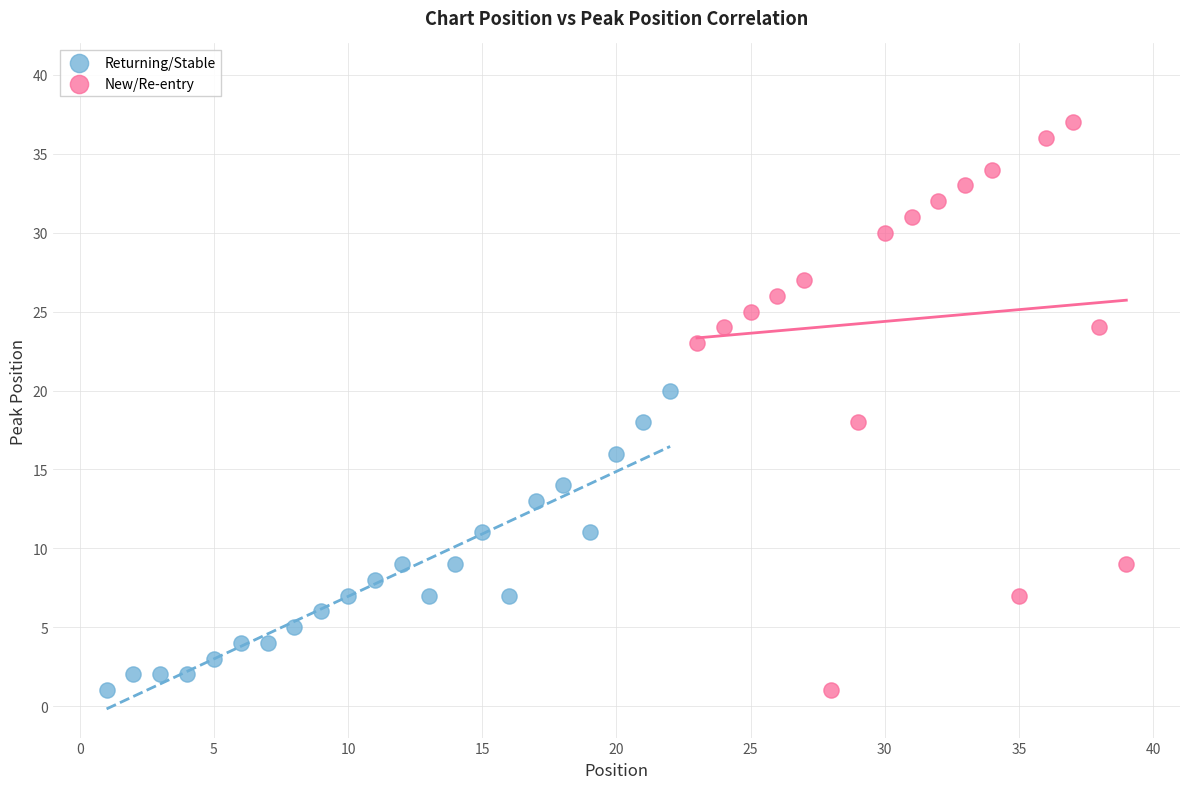

Which series reaches the maximum Y coordinate?

New/Re-entry